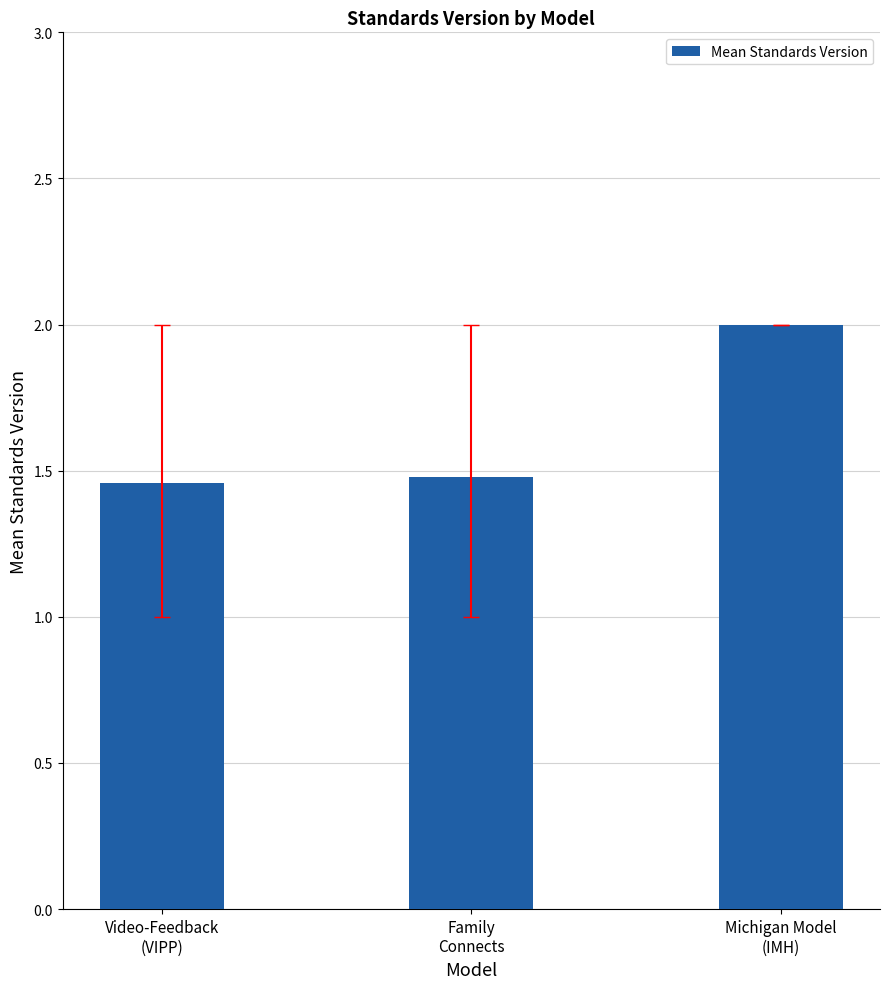

Does the chart contain any negative values?

No